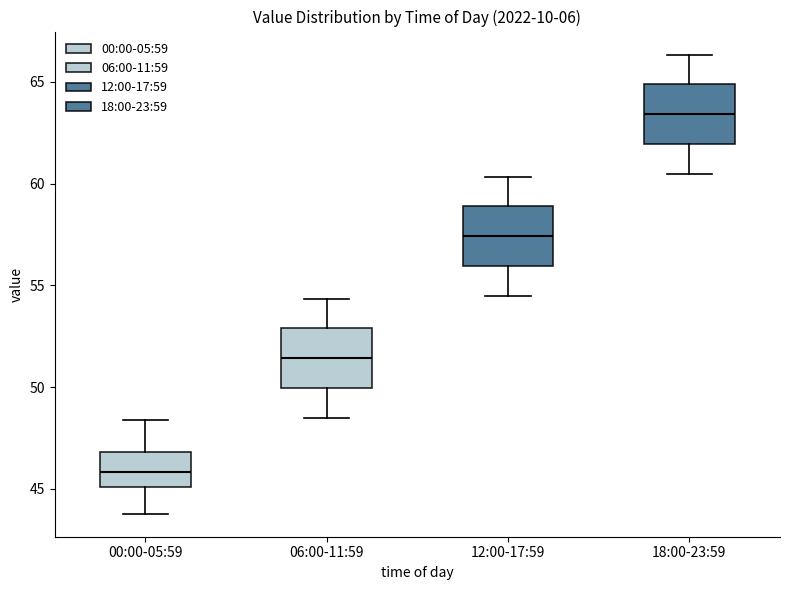

Which box has the highest median line?

18:00-23:59